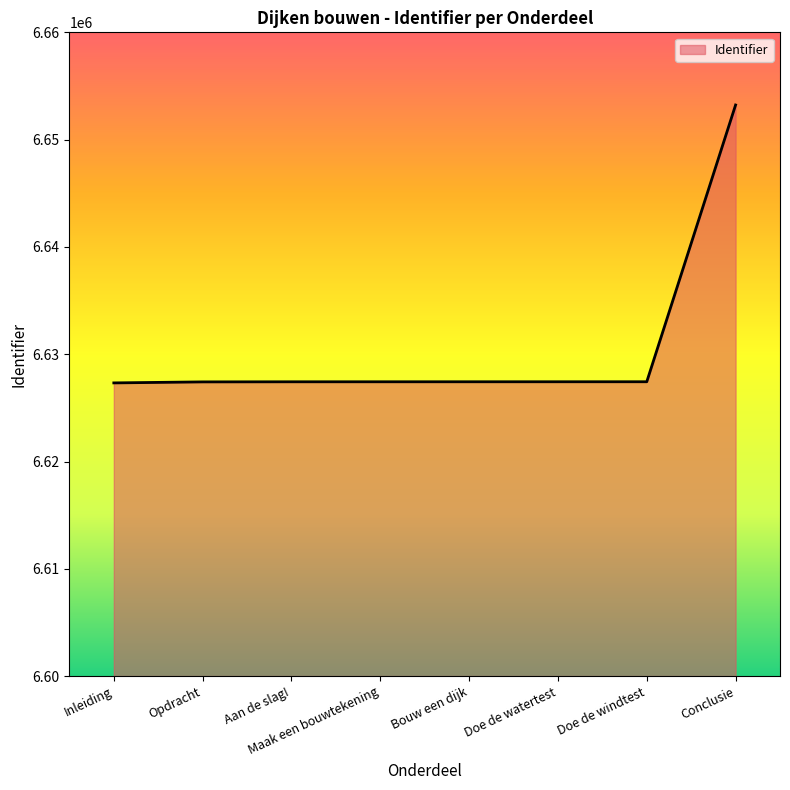

What position from the right is Conclusie?

1